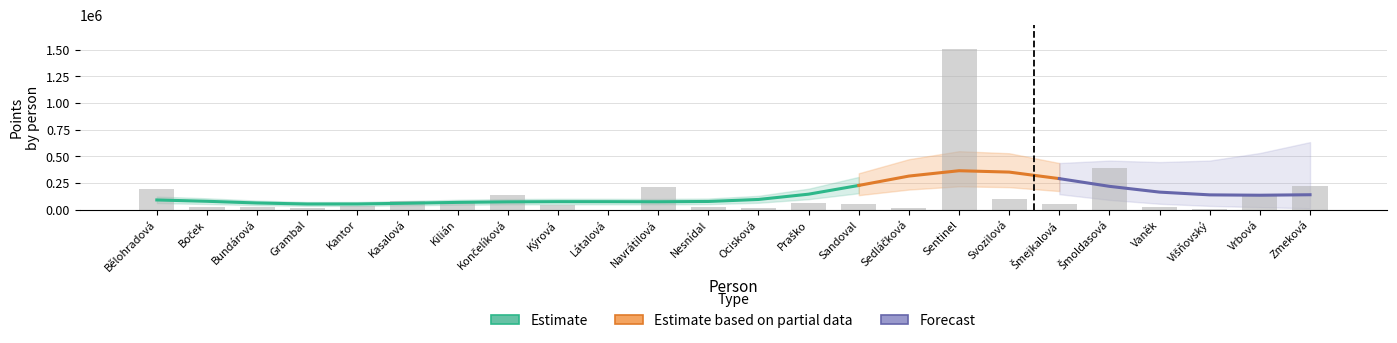

What are all the series names shown in the legend?

Estimate, Estimate based on partial data, Forecast